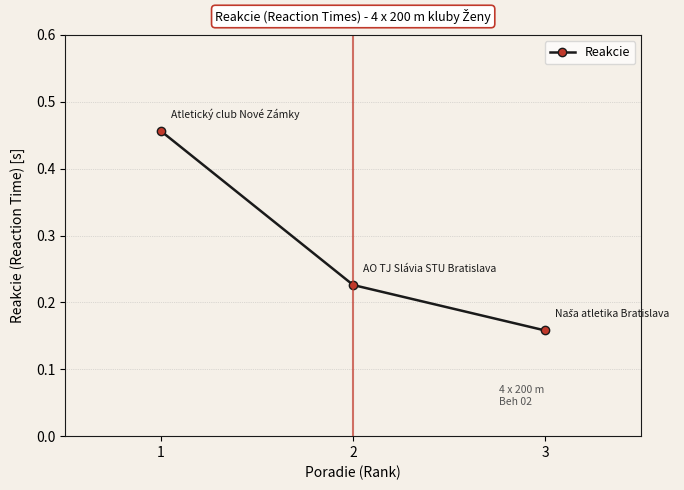

How many lines are shown in the chart?

1